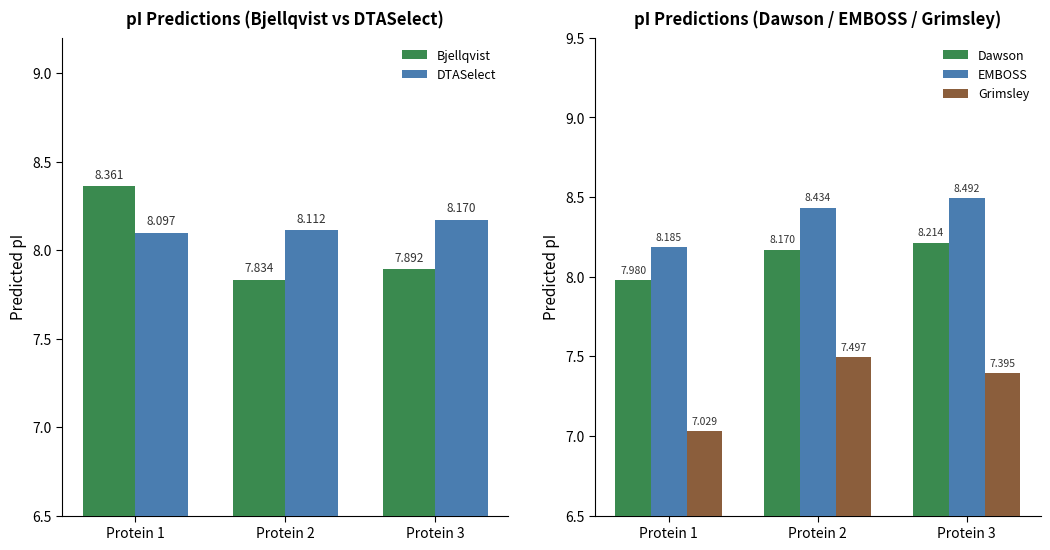

Is the value of Grimsley at Protein 1 greater than the value of Bjellqvist at Protein 1?

No